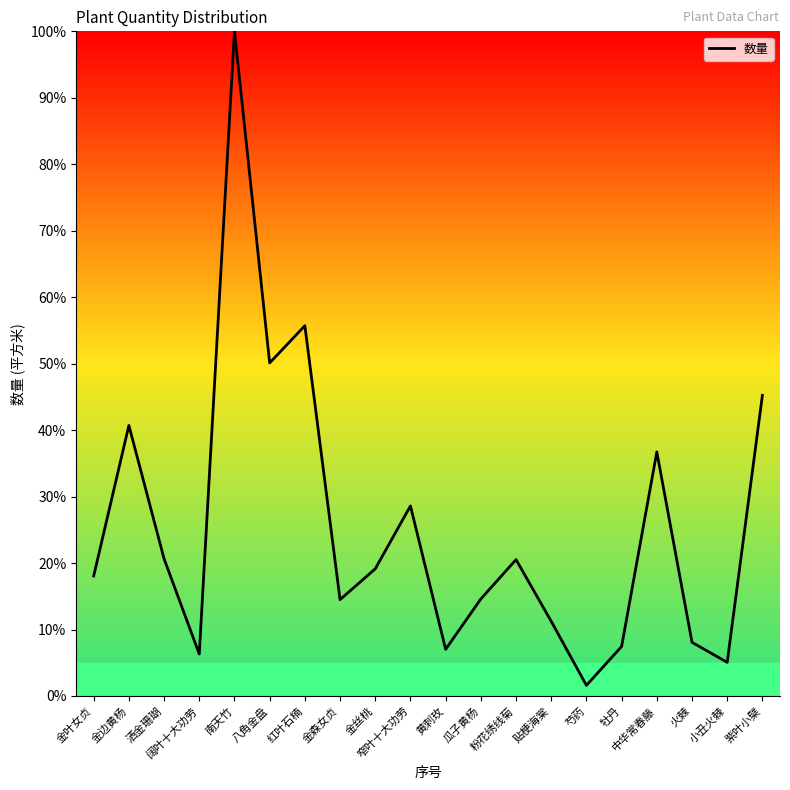

True or false: there are more than 0 points higher than both neighbors.

True